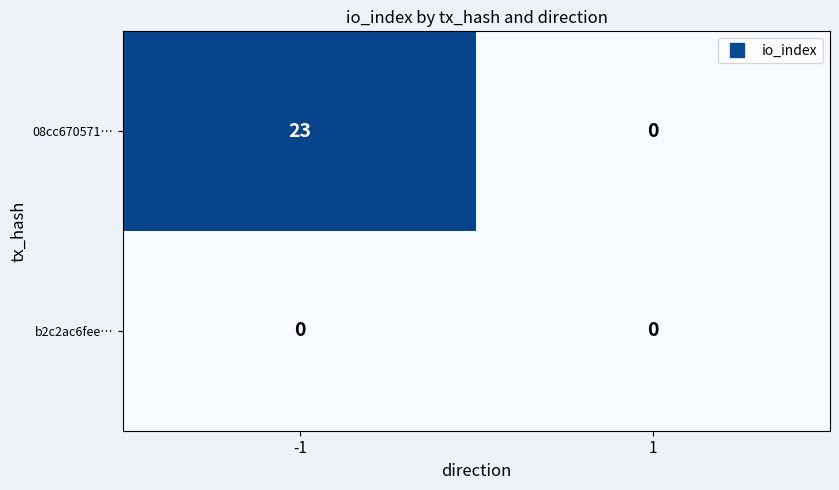

Reading left to right, list all the values displayed in this chart.

08cc670571…: 23	0
b2c2ac6fee…: 0	0